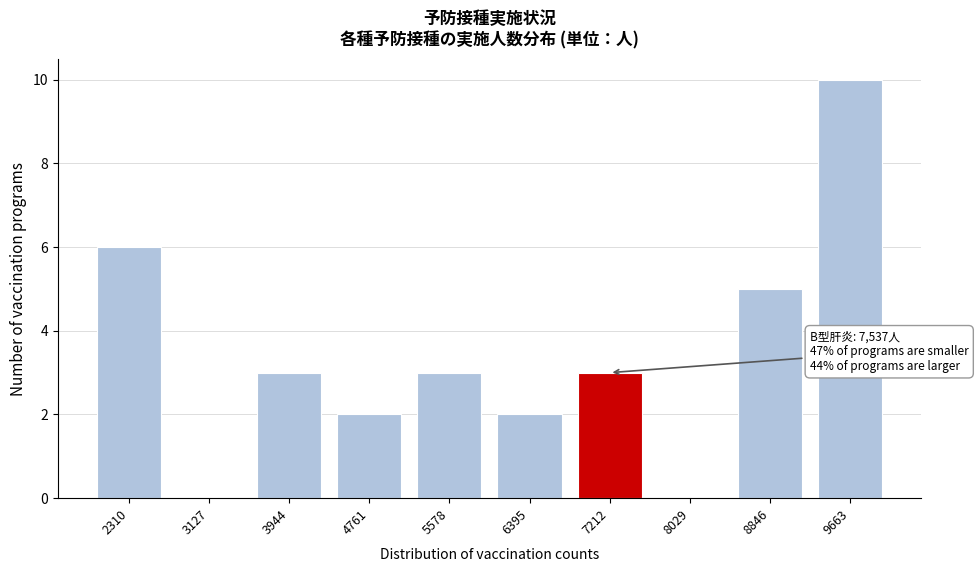

Reading left to right, extract all data points from this chart.

2310=6	3127=0	3944=3	4761=2	5578=3	6395=2	7212=3	8029=0	8846=5	9663=10